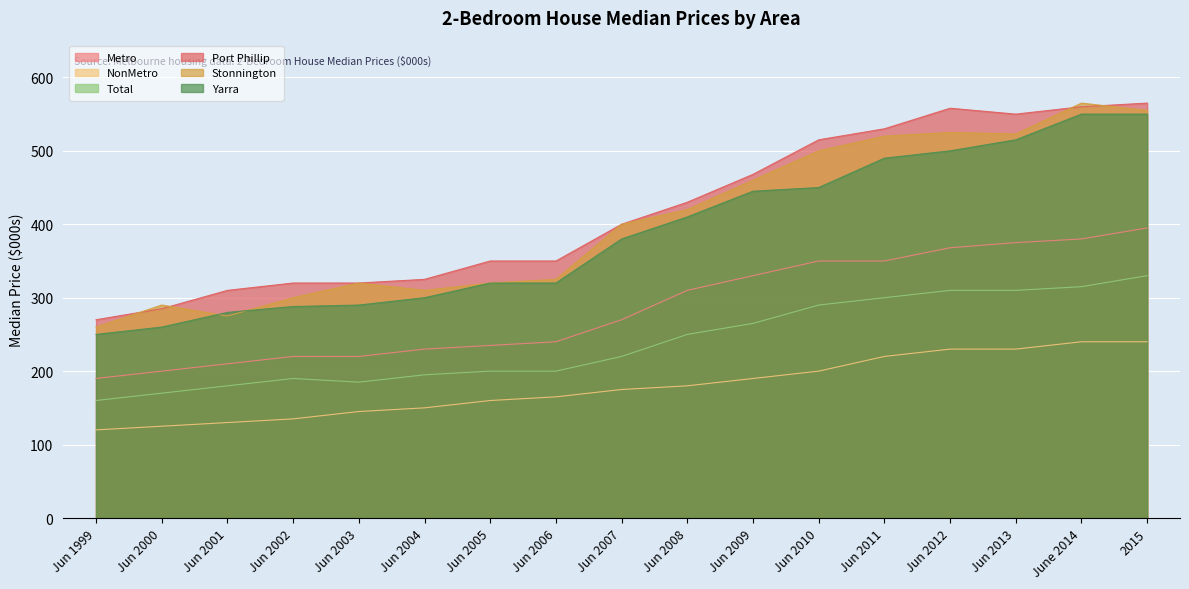

What is the sum of the NonMetro values at Jun 2005 and Jun 2012?

390